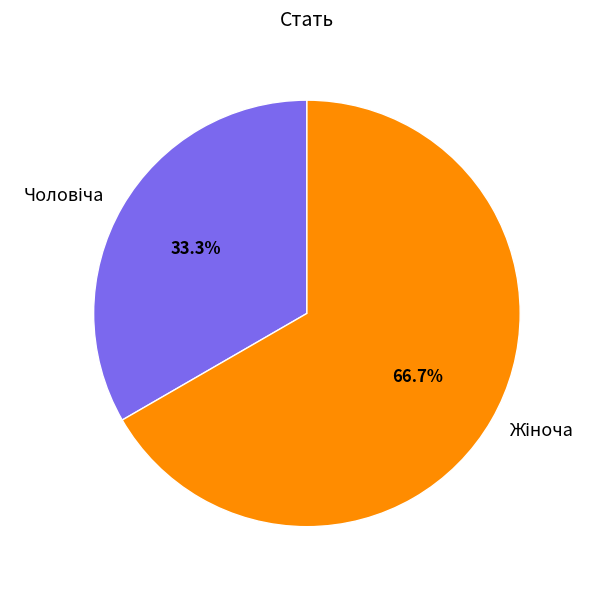

Is there any slice that represents more than half of the pie?

Yes